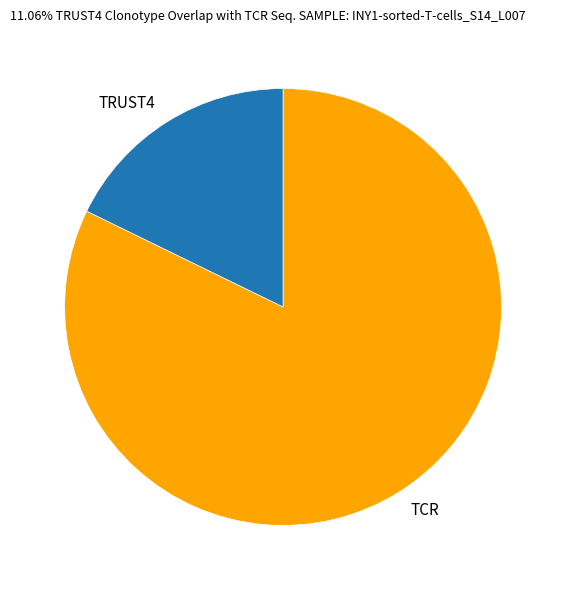

How many slices are in this pie chart?

2